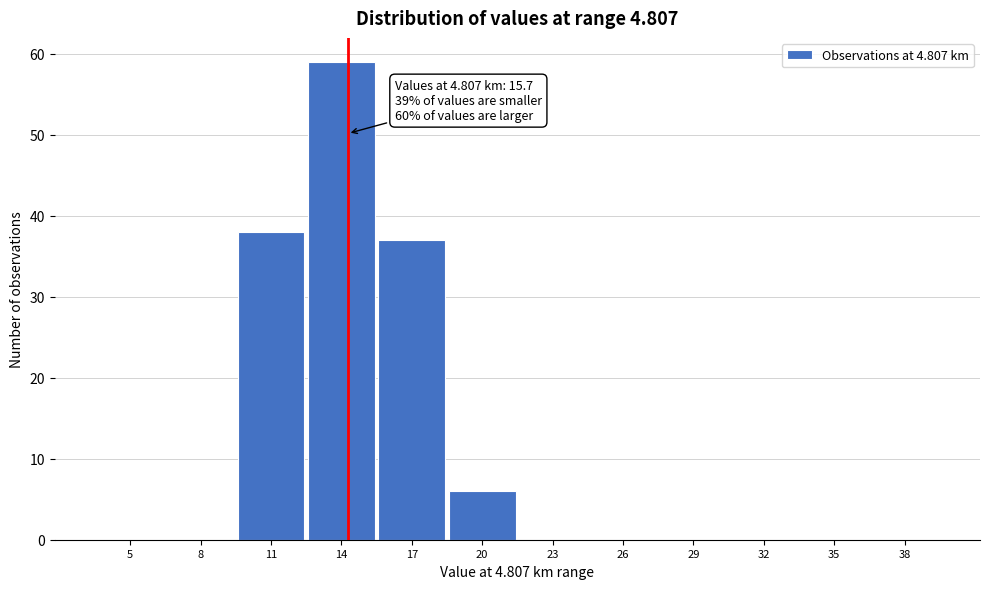

Reading left to right, transcribe all the data shown in this chart.

5=0	8=0	11=38	14=59	17=37	20=6	23=0	26=0	29=0	32=0	35=0	38=0